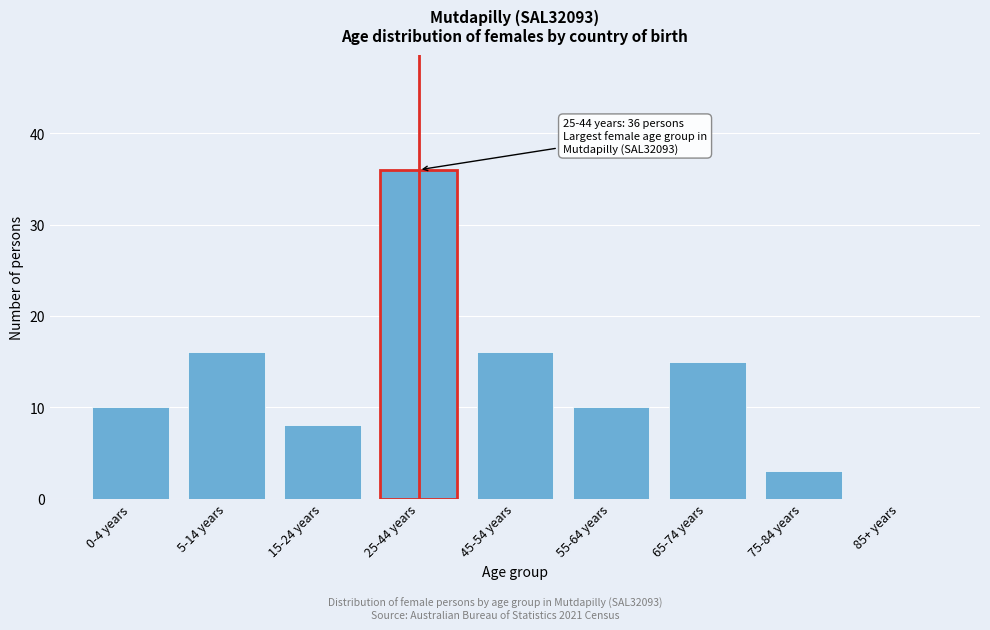

Reading left to right, list all the values displayed in this chart.

0-4 years=10	5-14 years=16	15-24 years=8	25-44 years=36	45-54 years=16	55-64 years=10	65-74 years=15	75-84 years=3	85+ years=0